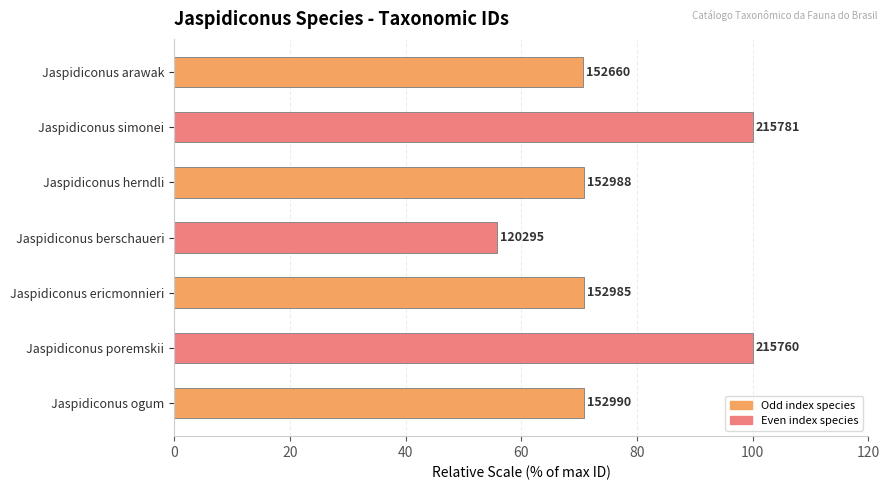

Are the bars horizontal?

Yes